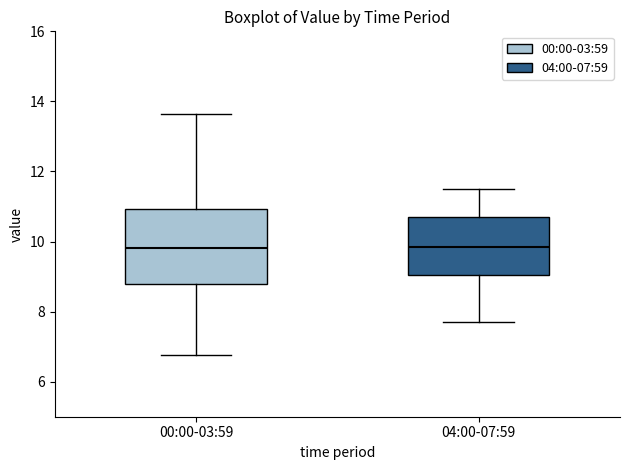

Reading left to right, transcribe this box plot: for each box, give where its median line is, the range the box spans, and where its two whiskers end, as read against the y-axis. The values are not printed on the chart, so give them approximately, as read against the axis.

00:00-03:59: median 9.8, box 8.8 to 11.0, whiskers 6.8 to 13.6
04:00-07:59: median 9.8, box 9.0 to 10.8, whiskers 7.8 to 11.6